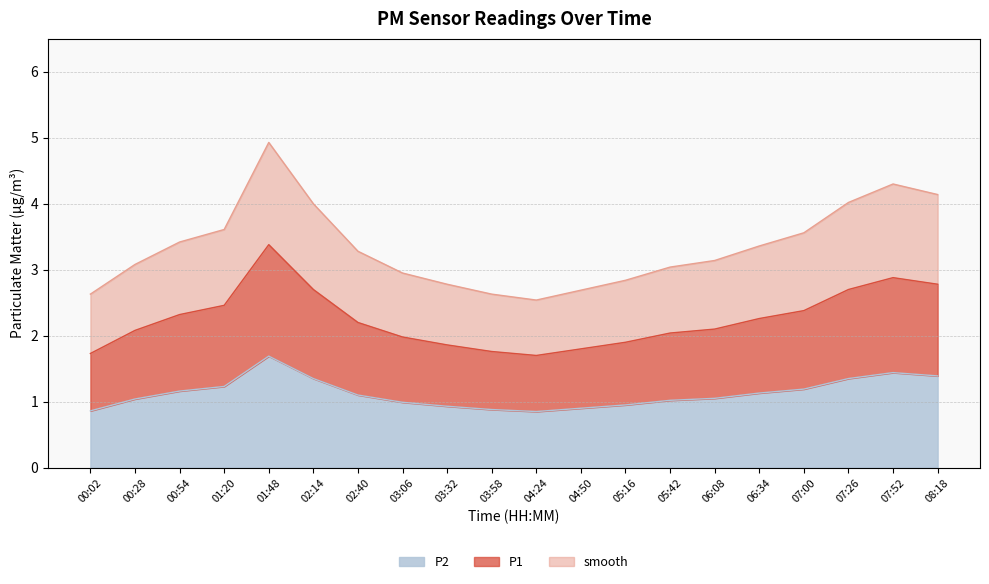

Which series has the largest total across all categories?

smooth